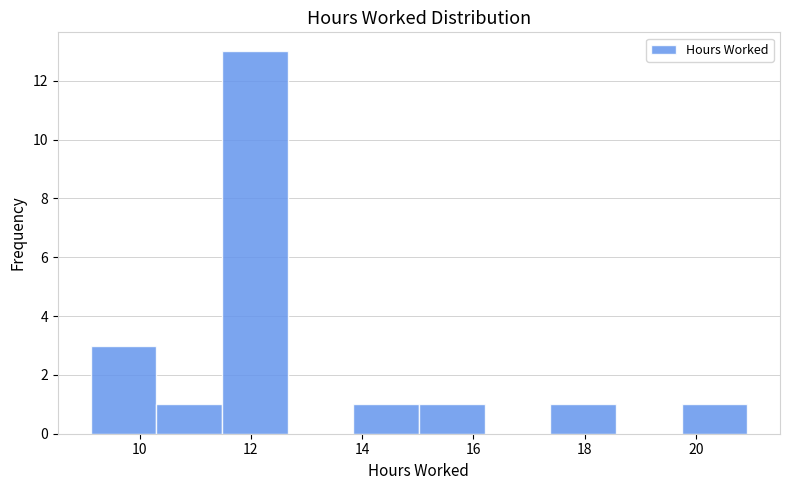

What is the height of the bar covering 11.48 to 12.66 on the x-axis? Neither the bar edges nor the heights are printed on the chart, so give them approximately, as read against the axes.

13